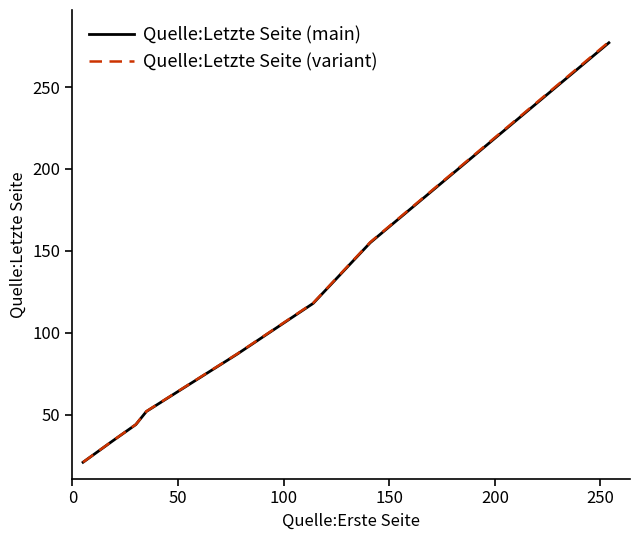

Which series has the largest range (max minus min)?

Quelle:Letzte Seite (variant)